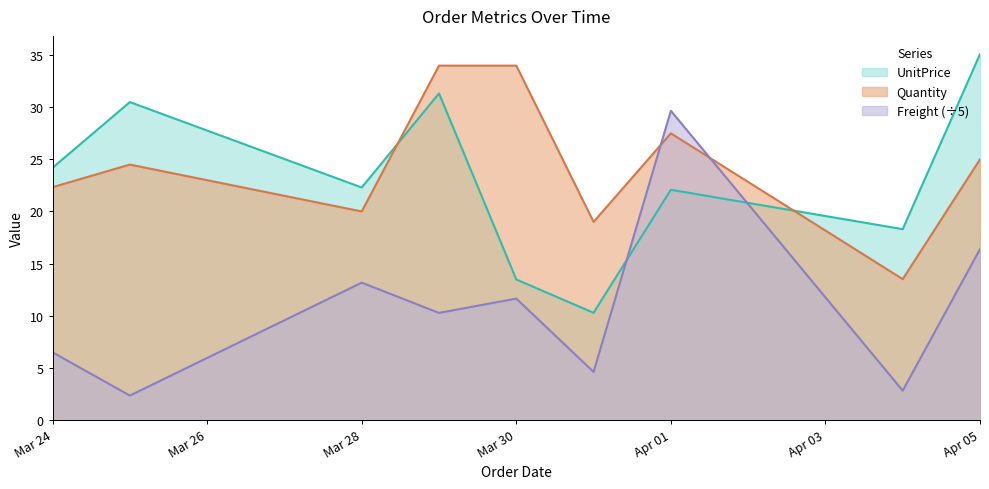

What is the difference between the maximum and minimum values in the UnitPrice series?

24.8